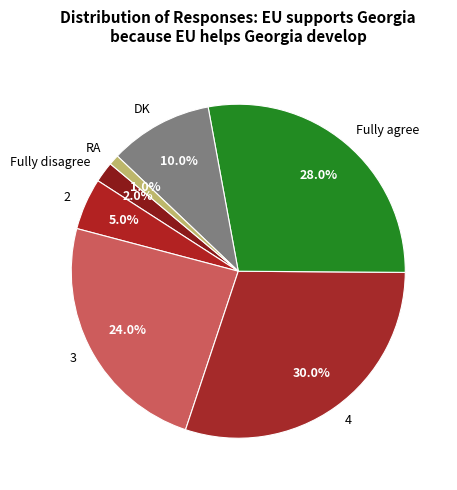

To the nearest percent, what is the combined percentage of 2 and Fully disagree?

7%